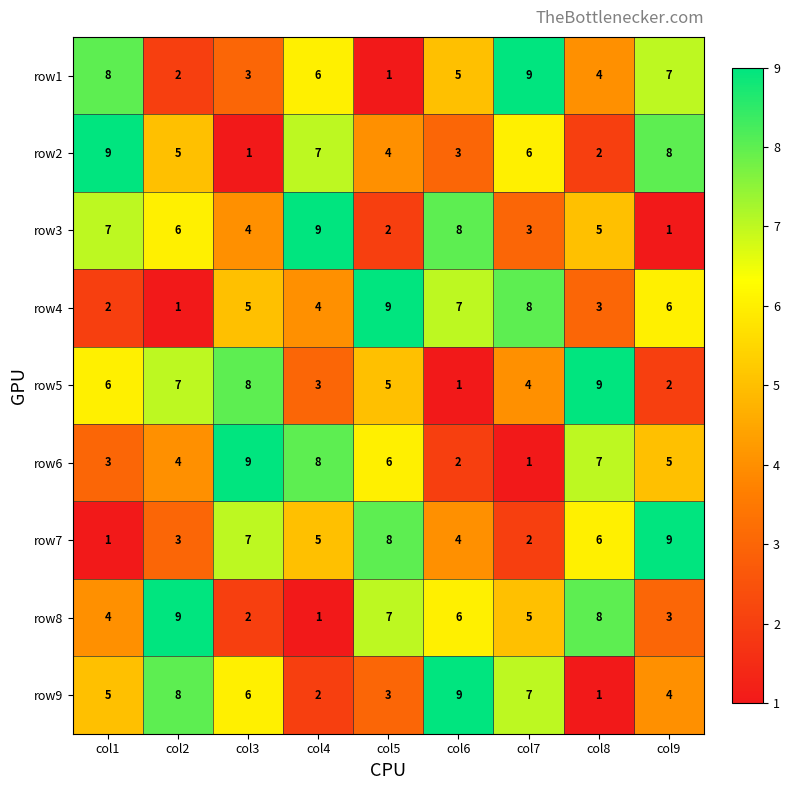

Which category has the highest value in the row5 series?

col8